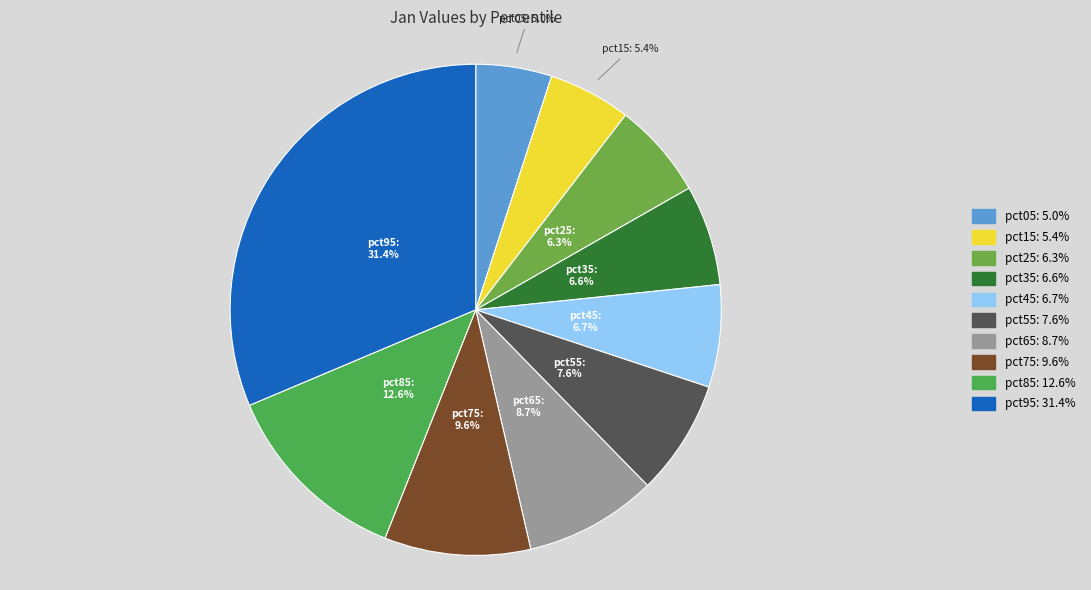

Does pct95 represent more than half of the total?

No